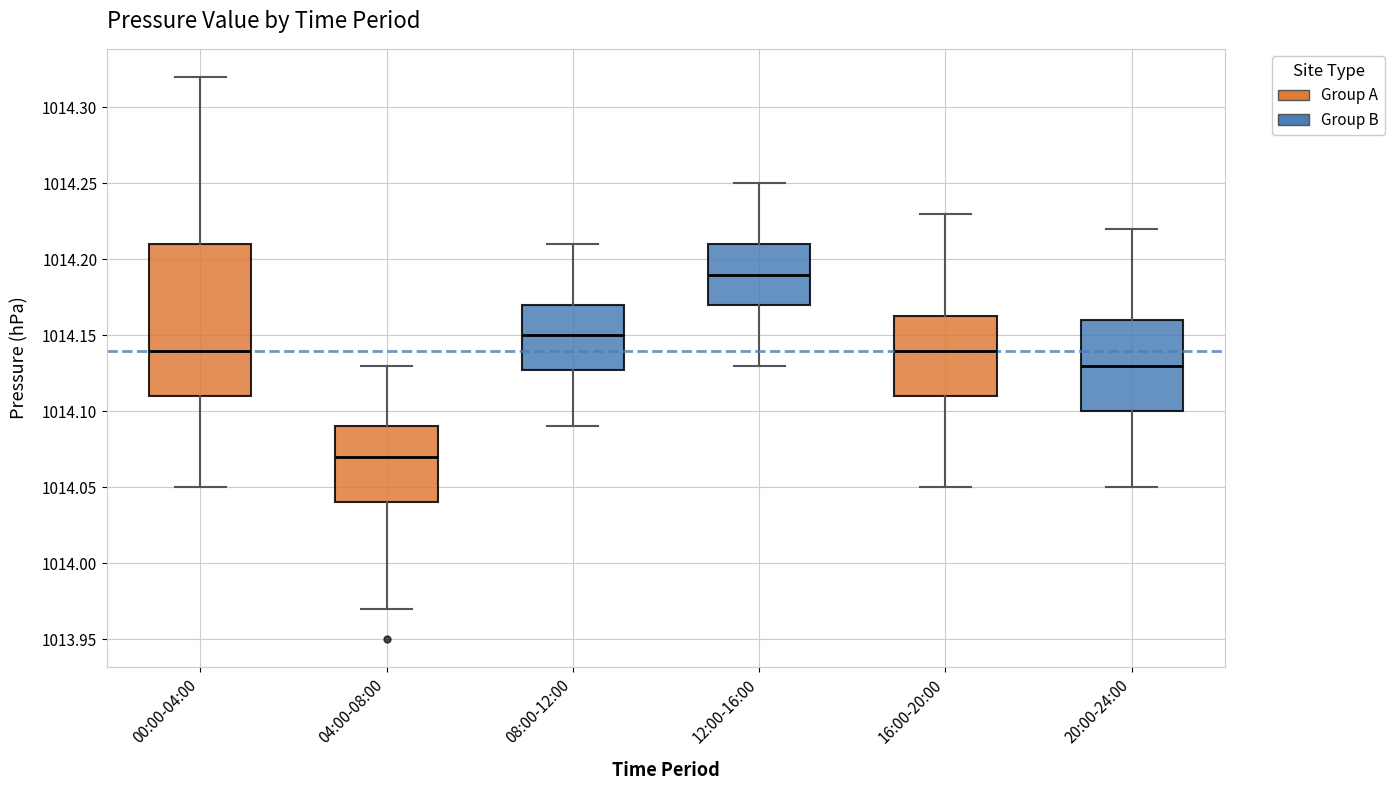

Where does the lower whisker of the box for 04:00-08:00 end on the y-axis? The values are not printed on the chart, so give them approximately, as read against the axis.

1013.970